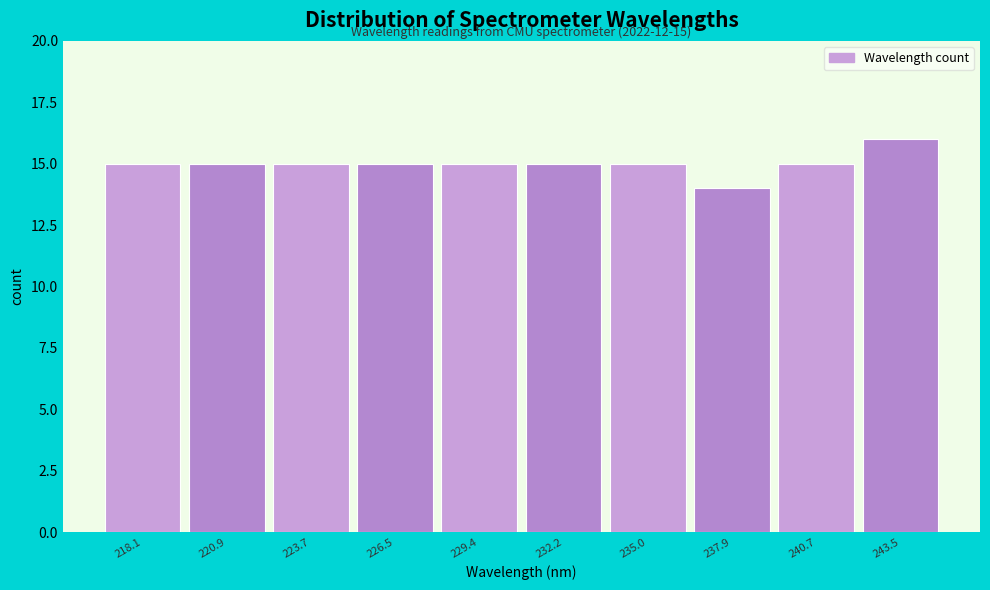

Reading left to right, transcribe all the data shown in this chart.

218.1=15	220.9=15	223.7=15	226.5=15	229.4=15	232.2=15	235.0=15	237.9=14	240.7=15	243.5=16